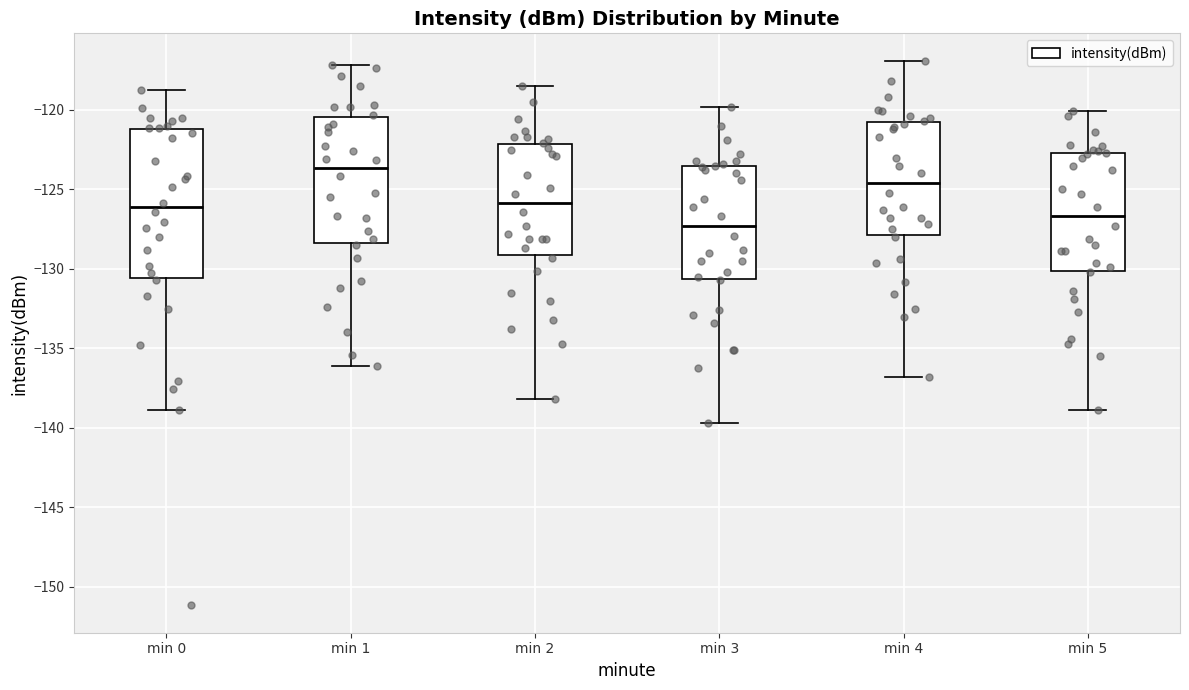

Reading left to right, transcribe this box plot: for each box, give where its median line is, the range the box spans, and where its two whiskers end, as read against the y-axis. The values are not printed on the chart, so give them approximately, as read against the axis.

min 0: median -126.0, box -130.5 to -121.0, whiskers -139.0 to -119.0
min 1: median -123.5, box -128.5 to -120.5, whiskers -136.0 to -117.0
min 2: median -126.0, box -129.0 to -122.0, whiskers -138.0 to -118.5
min 3: median -127.5, box -130.5 to -123.5, whiskers -139.5 to -120.0
min 4: median -124.5, box -128.0 to -120.5, whiskers -137.0 to -117.0
min 5: median -126.5, box -130.0 to -122.5, whiskers -139.0 to -120.0